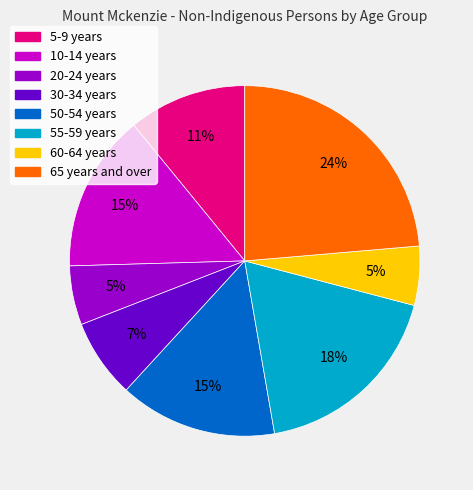

Combined, do 5-9 years and 55-59 years account for over 50%?

No